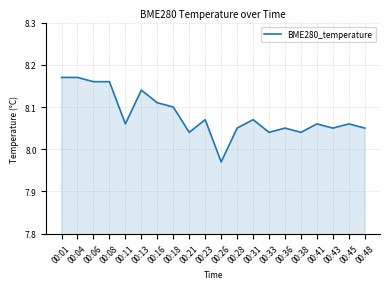

Where does the data first go above 8?

00:01